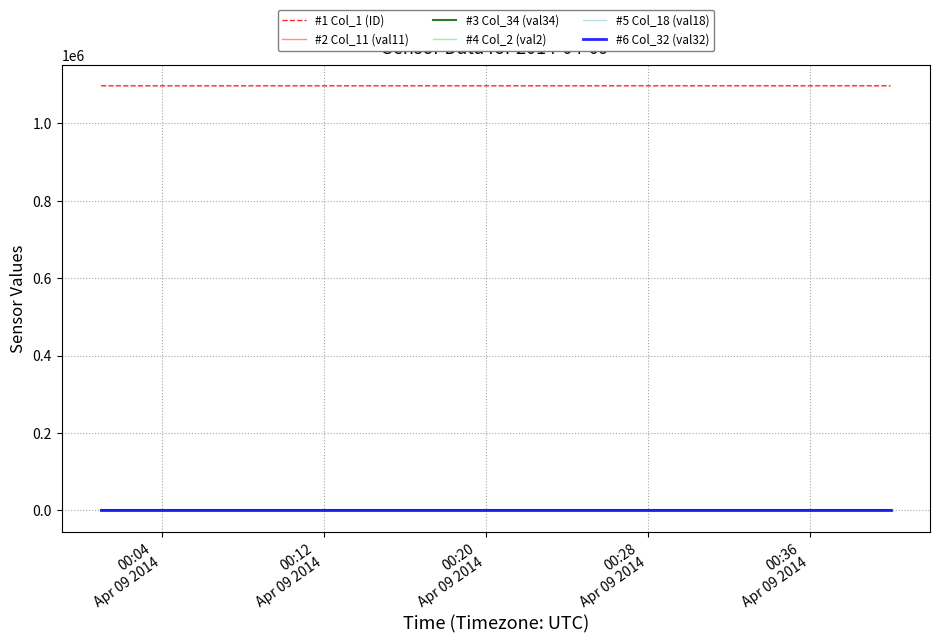

What is the lowest value of the #1 Col_1 (ID) series?

1097337.0